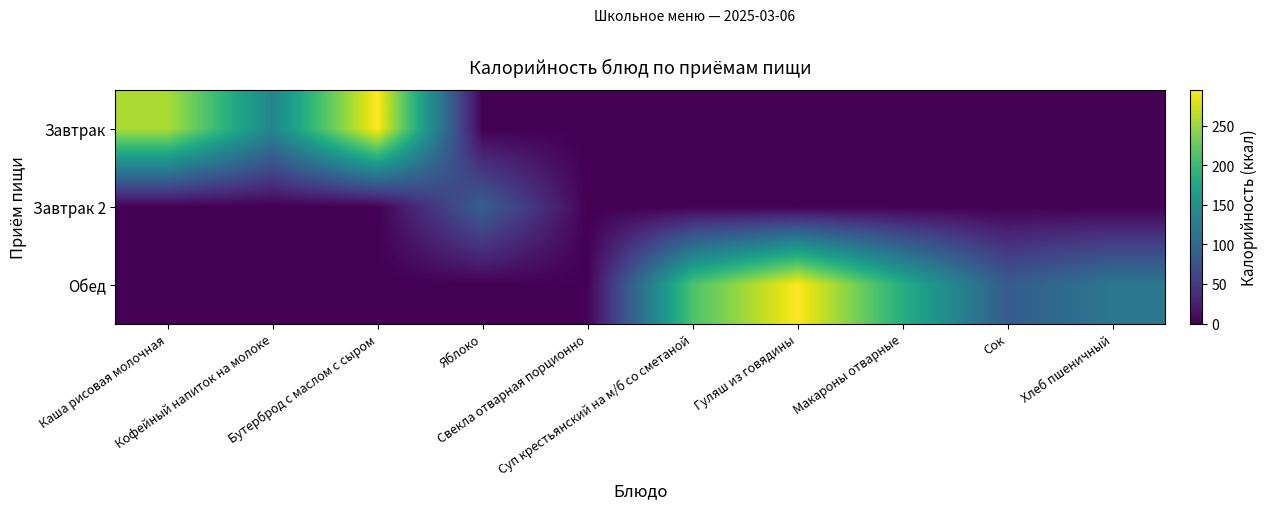

At which category does the chart reach its minimum across all series?

Яблоко